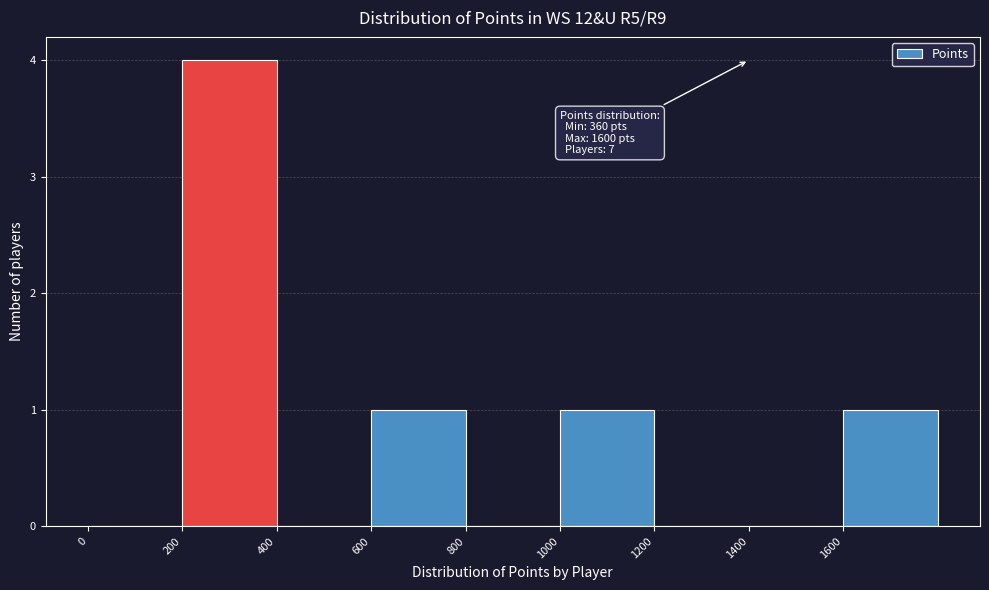

Over which range of the x-axis is the bar tallest?

200 to 400